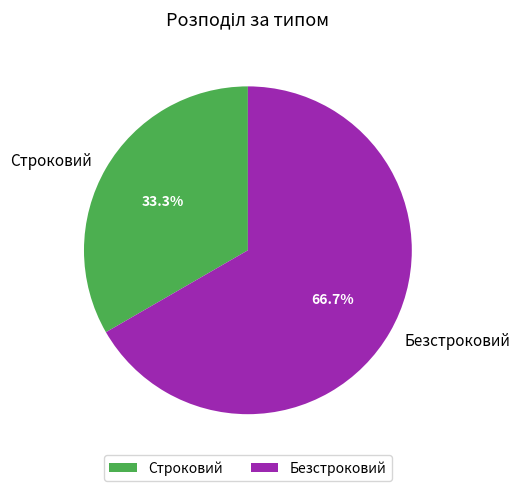

What percentage is the Строковий slice, to the nearest percent?

33%